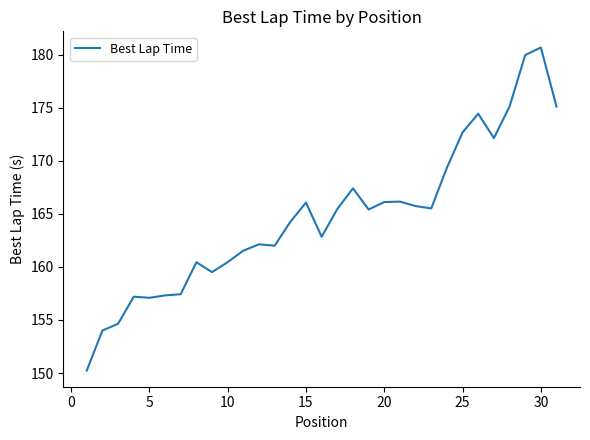

What is the smallest value displayed?

150.2